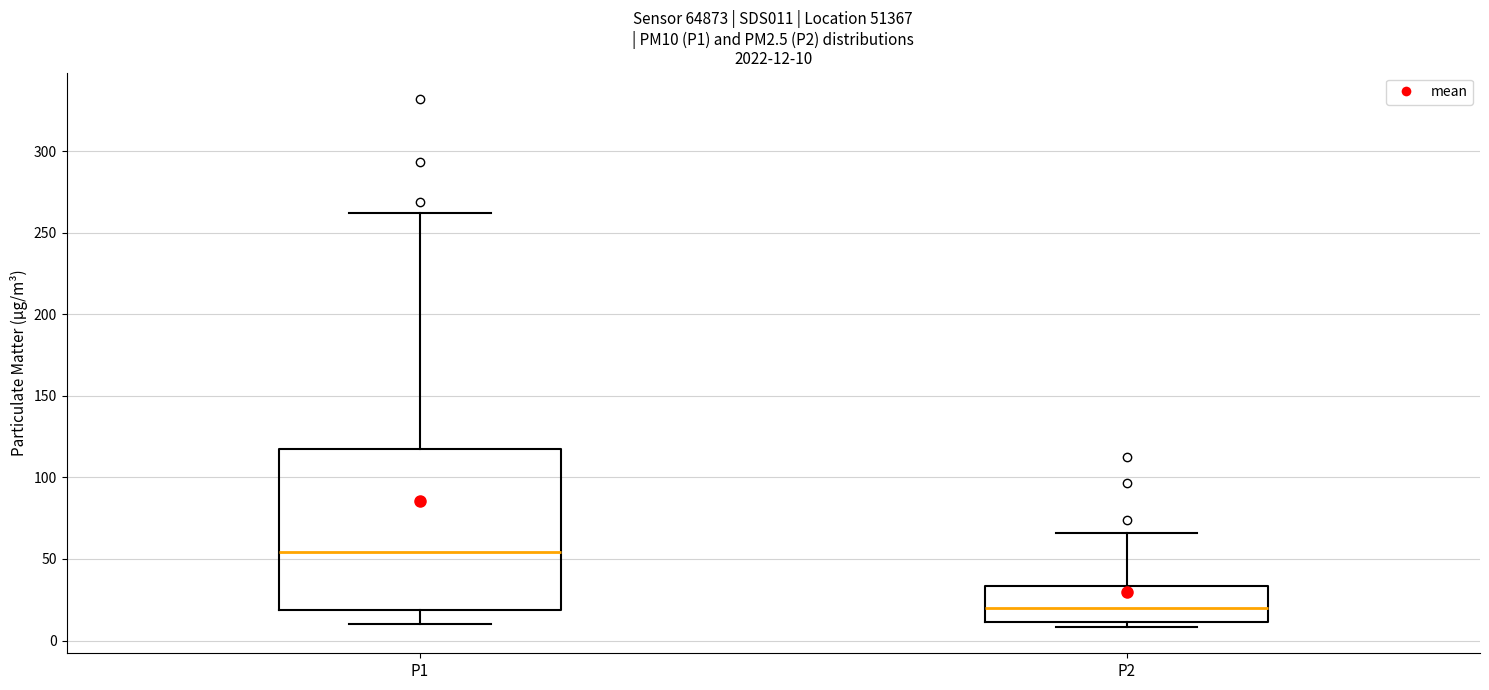

Which box's median line is the lowest?

P2